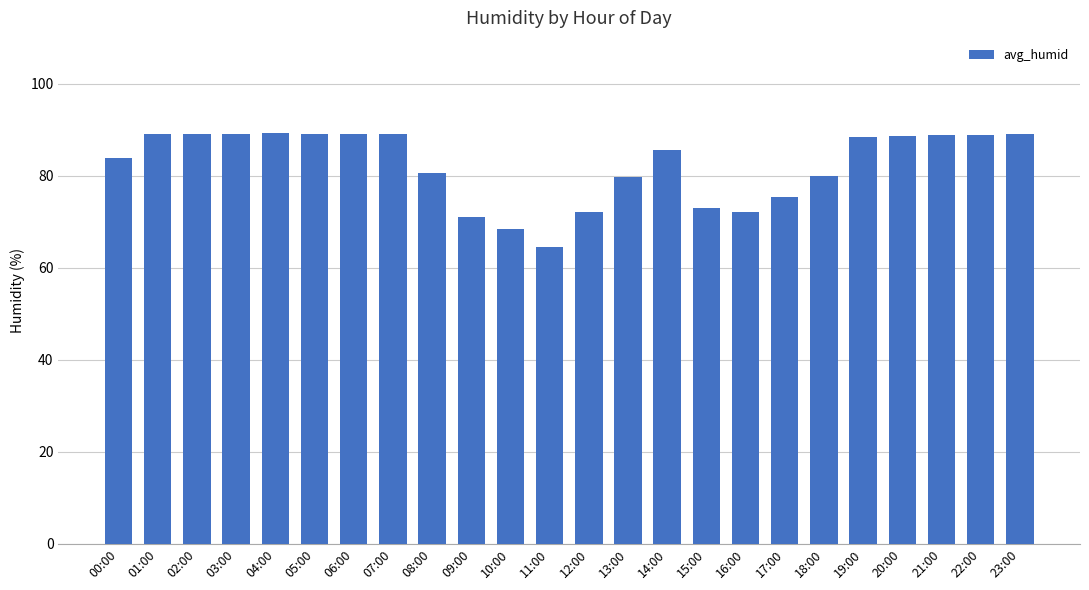

Count the number of categories in the chart.

24